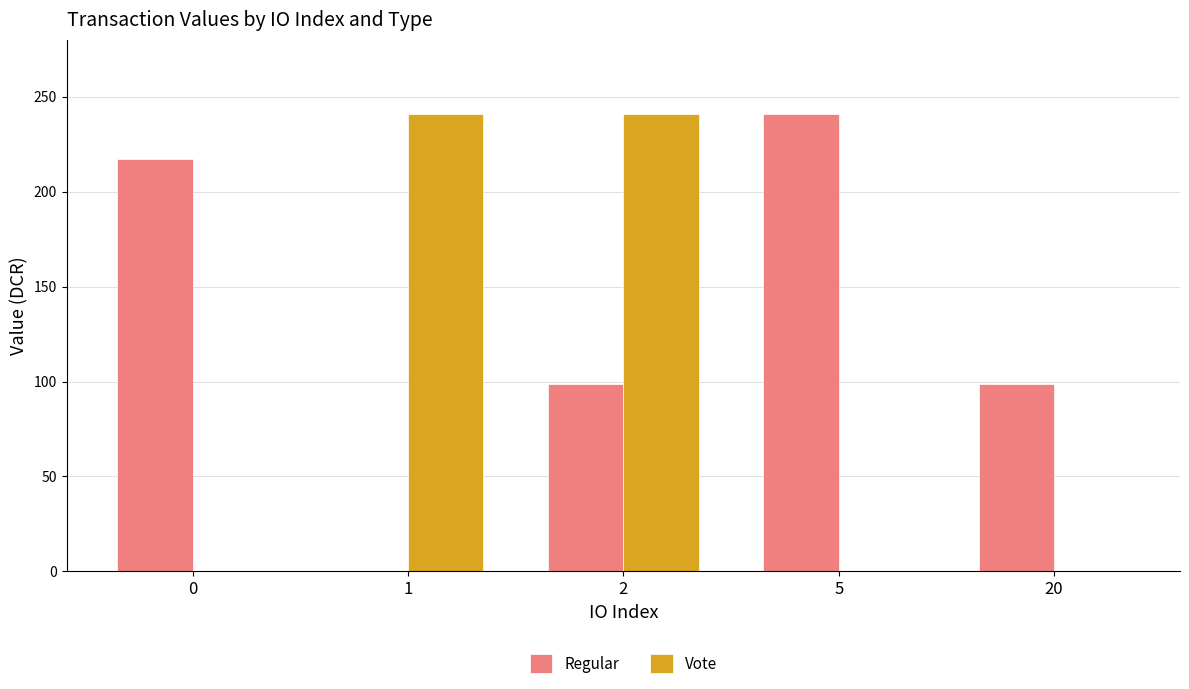

What are all the series names shown in the legend?

Regular, Vote